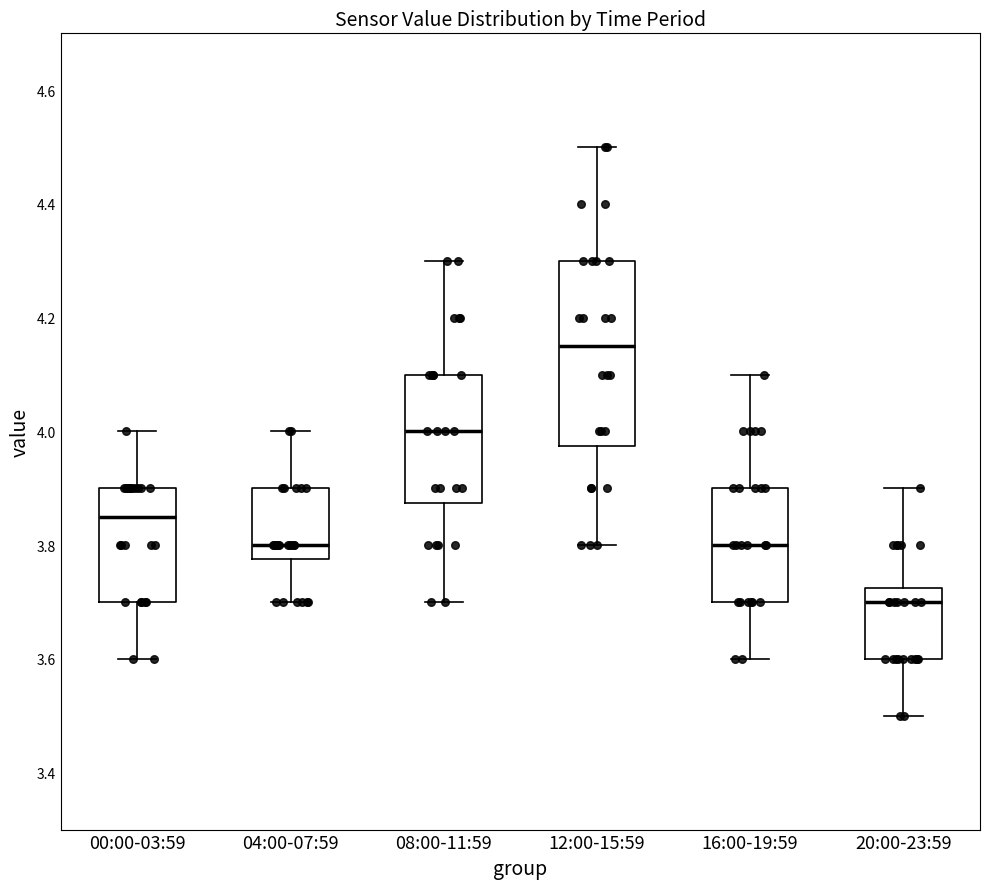

Where does the upper whisker of the box for 04:00-07:59 end on the y-axis? The values are not printed on the chart, so give them approximately, as read against the axis.

4.00